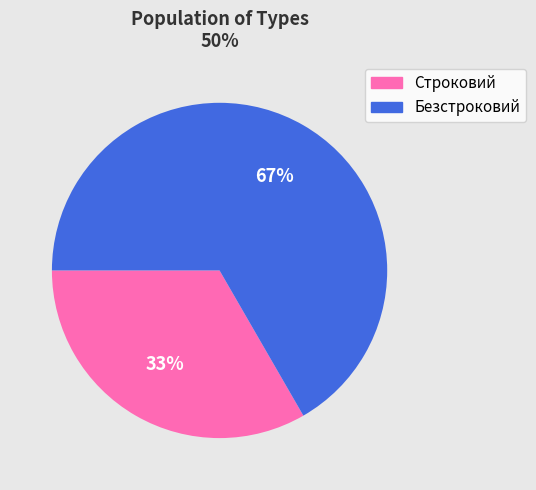

How many slices are in this pie chart?

2